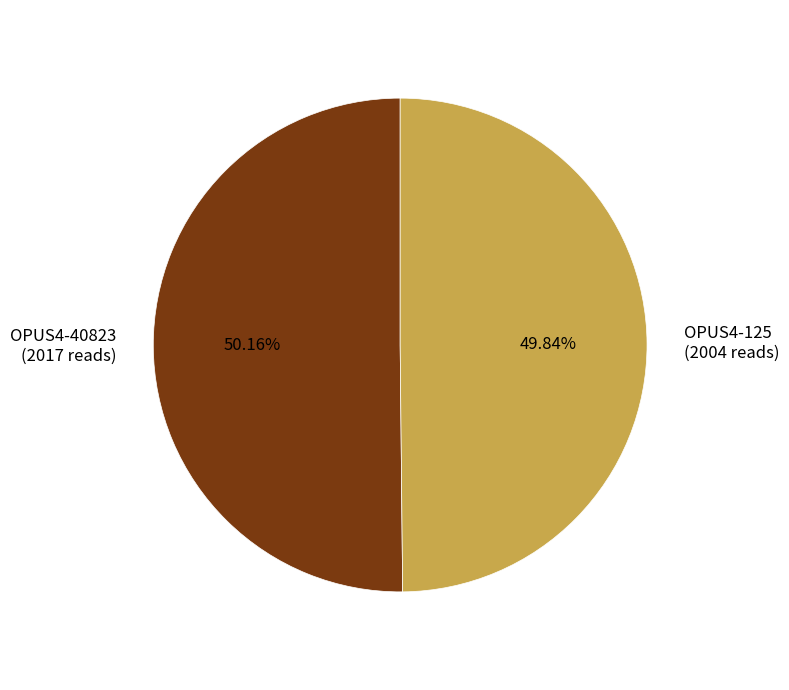

The OPUS4-40823 slice represents 50% of the pie. True or false?

True